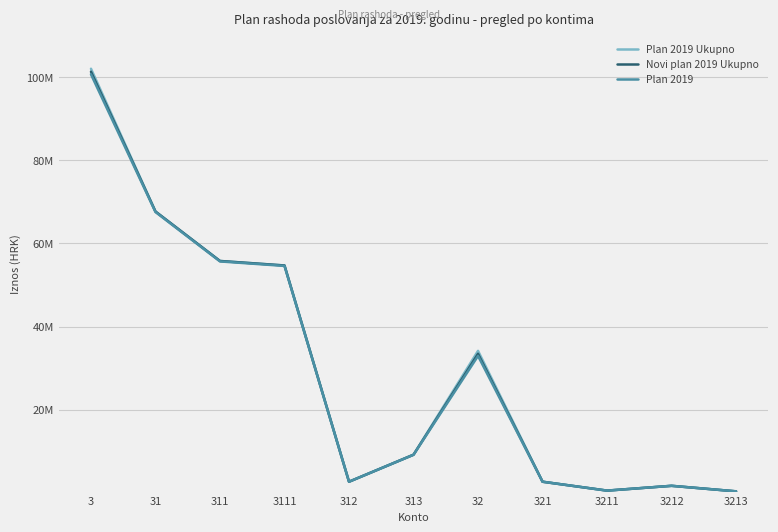

Which category has the highest value across all series?

3